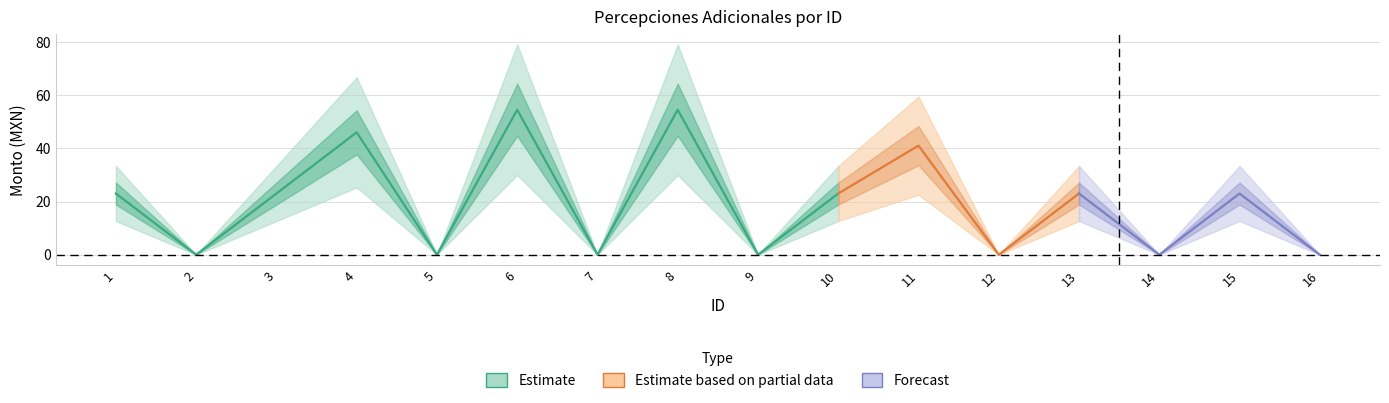

Is this an area chart (filled region under the line)?

No